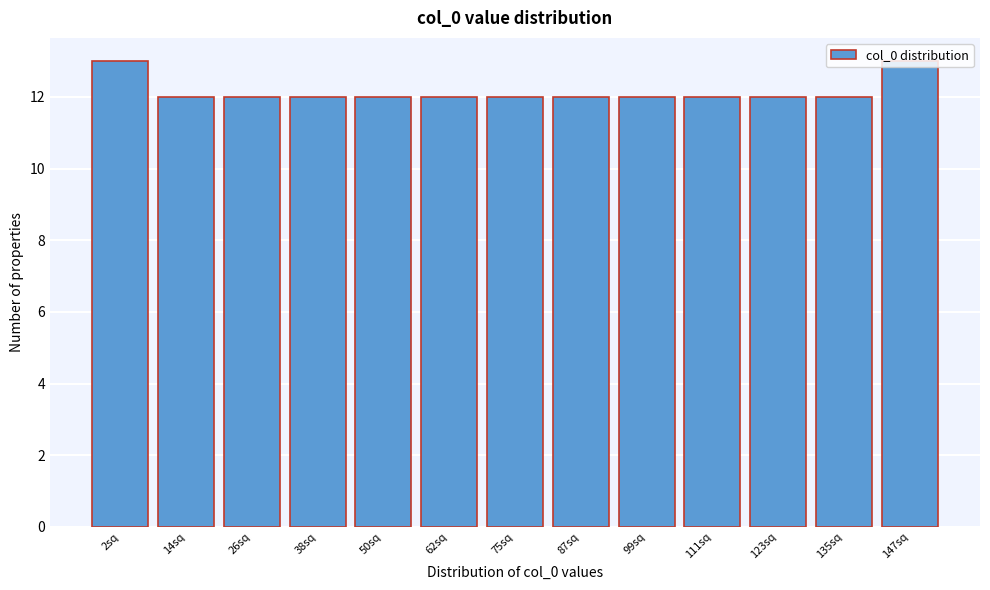

What is the sum of the values at 147sq and 50sq?

25